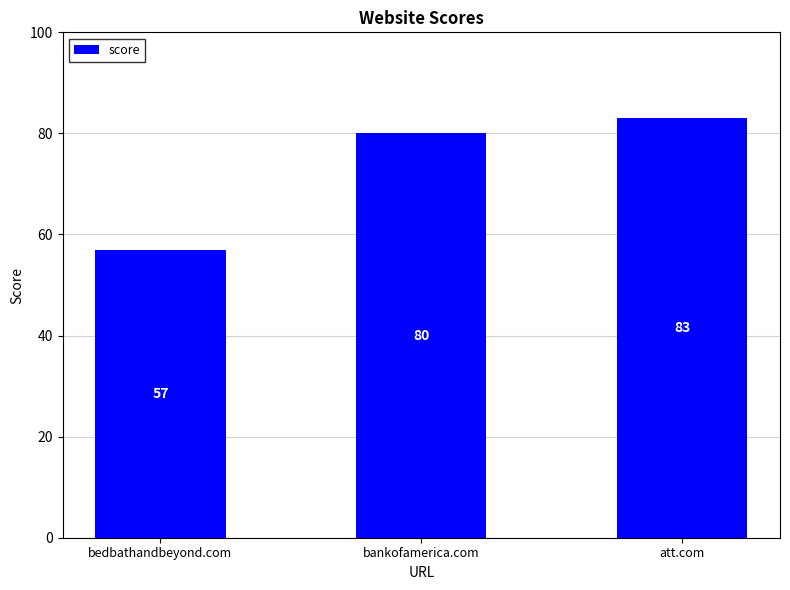

Are the bars horizontal?

No